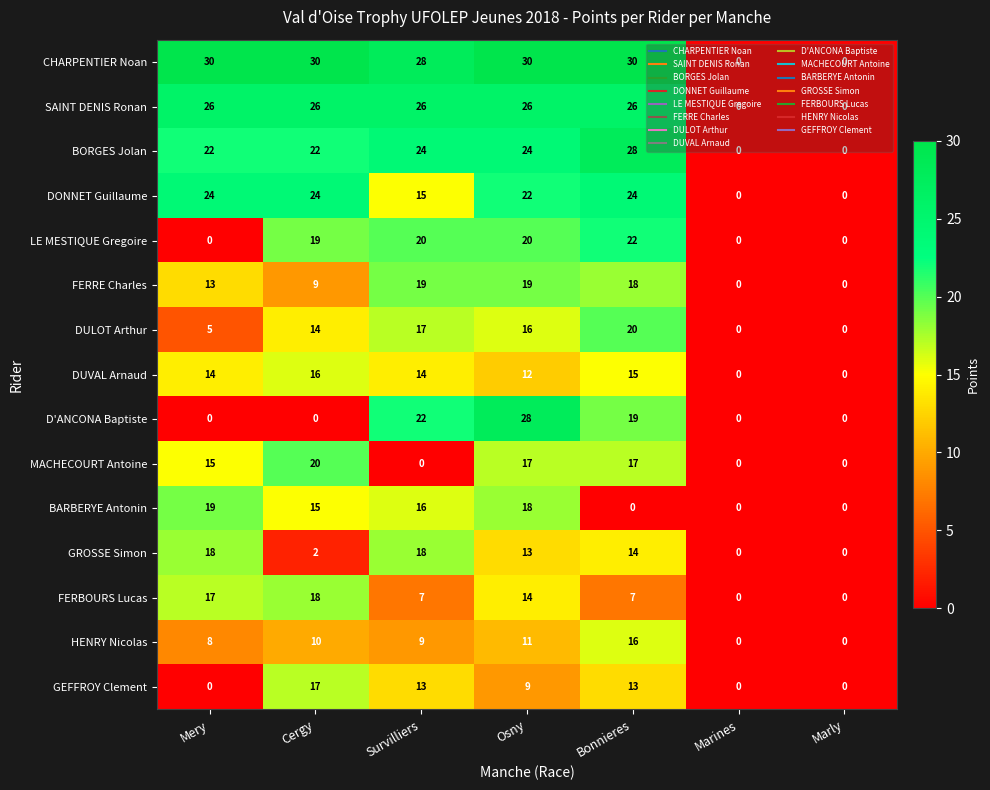

At which category is the sum across all series the highest?

Osny